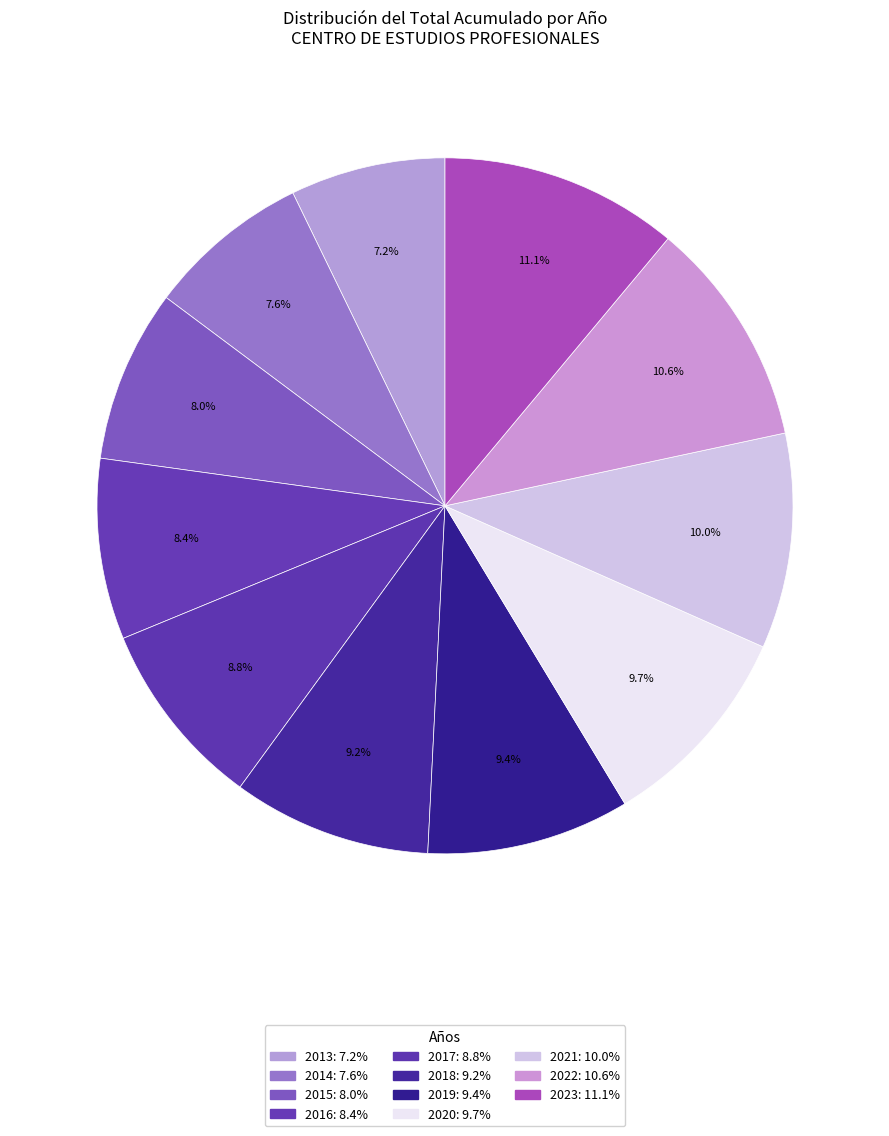

Is 2022 the majority of the pie?

No